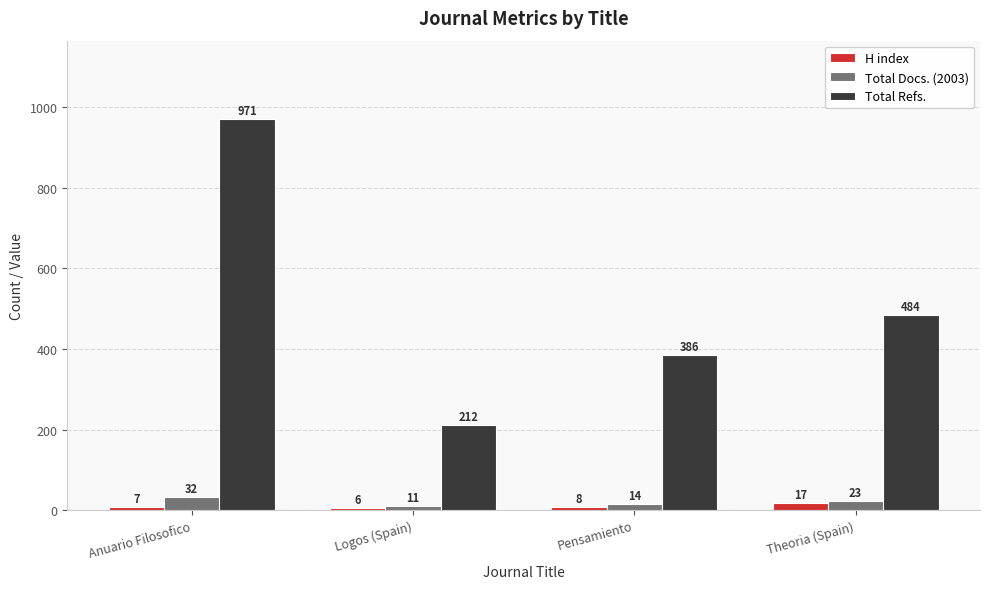

What is the difference between the maximum and minimum values in the Total Refs. series?

759